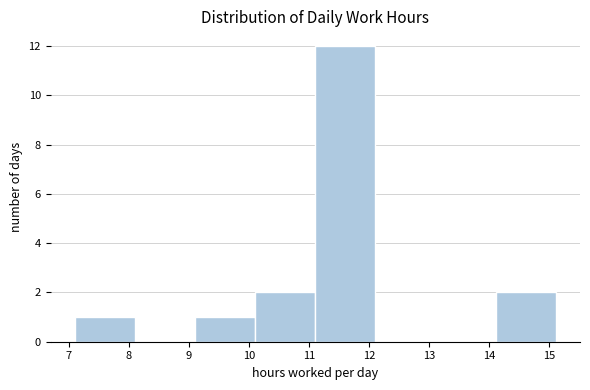

Which range on the x-axis has the tallest bar?

11.1 to 12.1